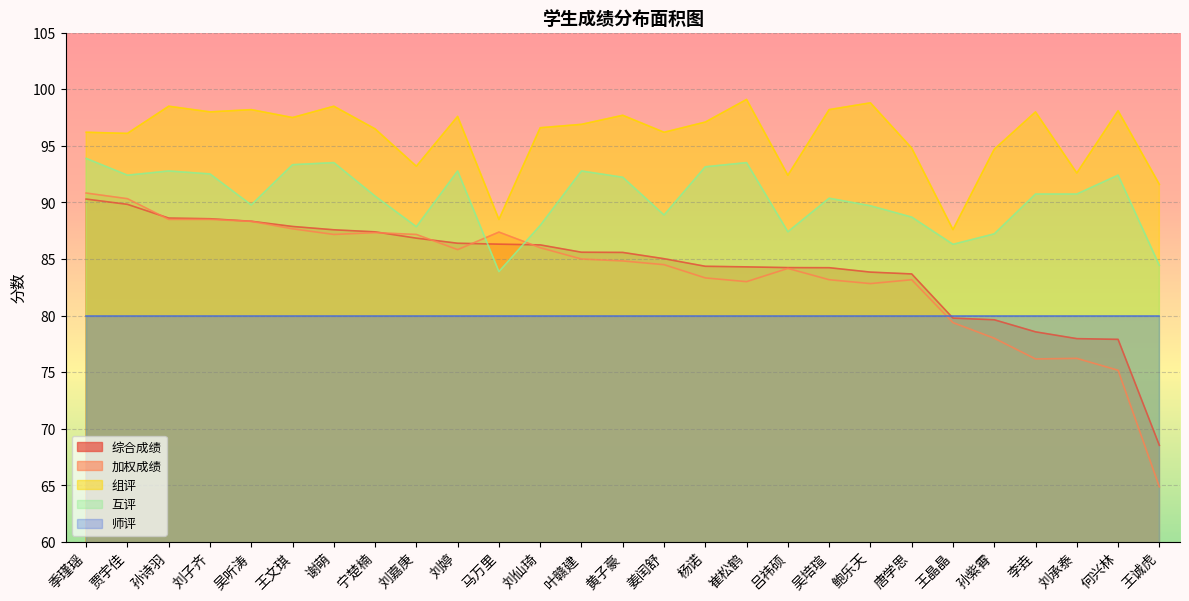

How many lines are shown in the chart?

5